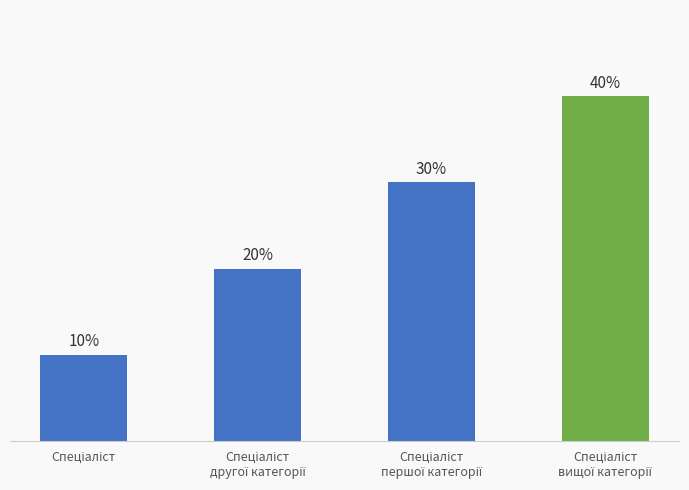

Are the bars horizontal?

No